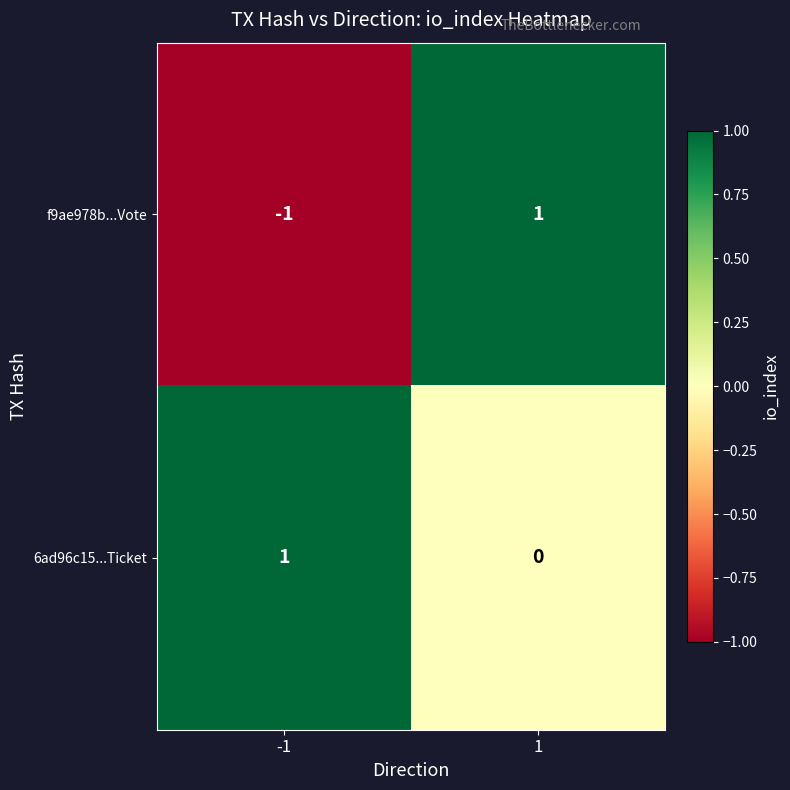

Rank the series by their average value, from lowest to highest.

f9ae978b...Vote, 6ad96c15...Ticket